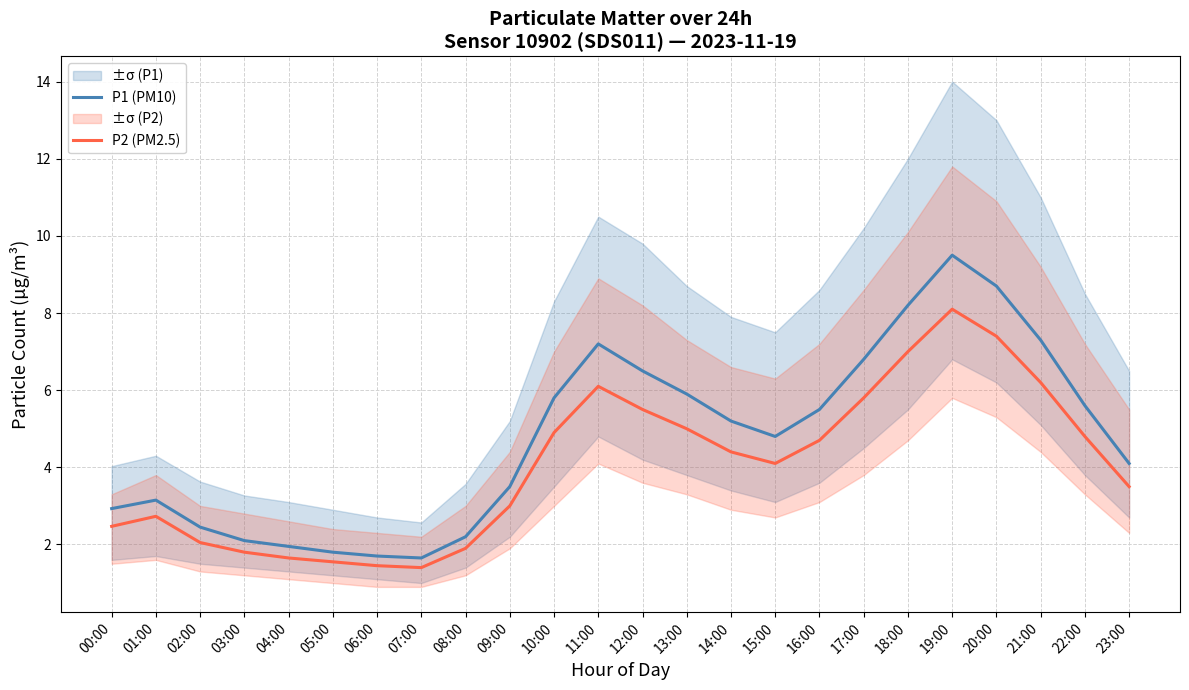

What is the value of the P2 (PM2.5) point at the 8th from the left?

1.4